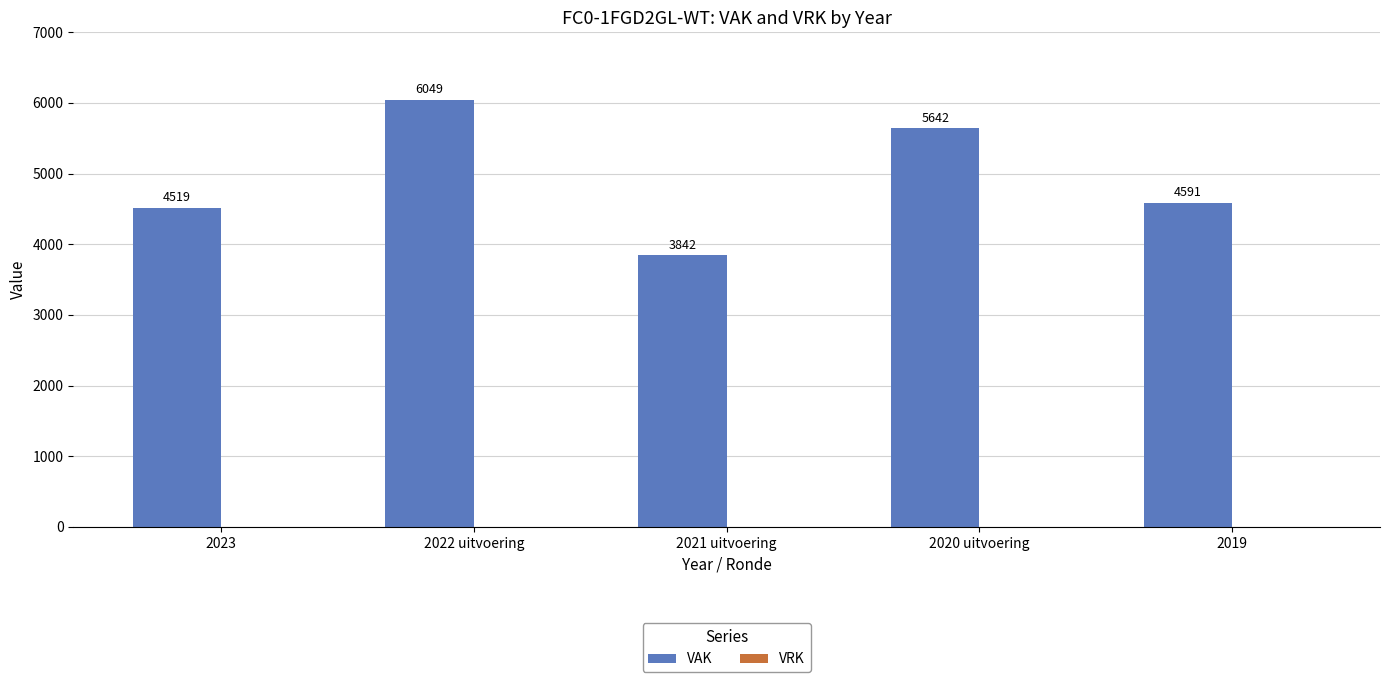

At which category does the chart reach its minimum across all series?

2021 uitvoering